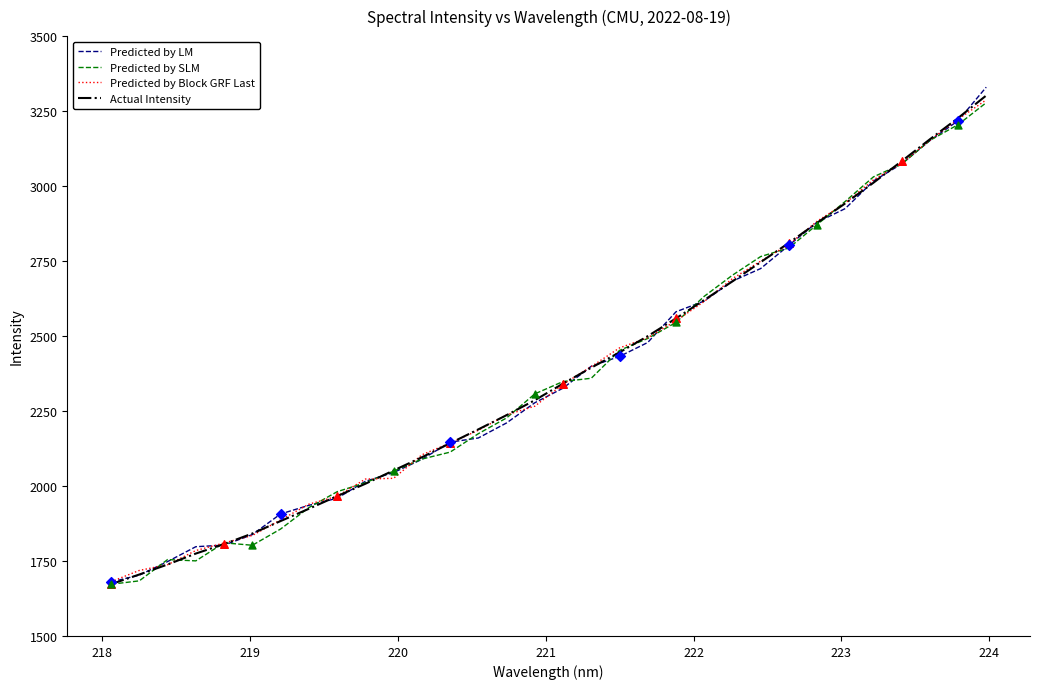

Which series has the widest spread of values?

Predicted by LM